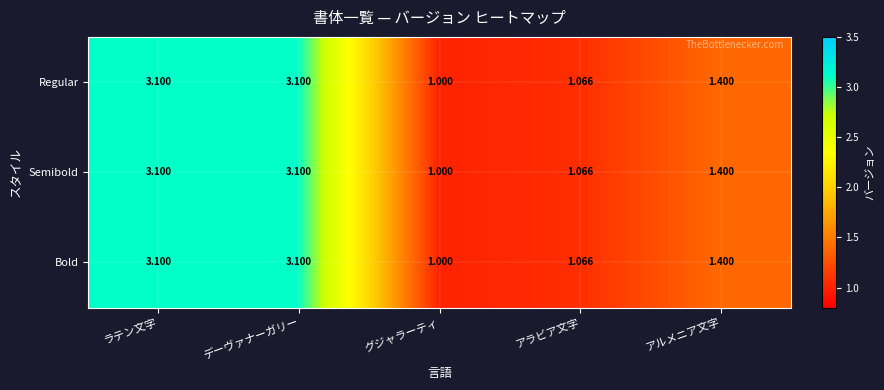

Which category has the lowest value across all series?

グジャラーティ